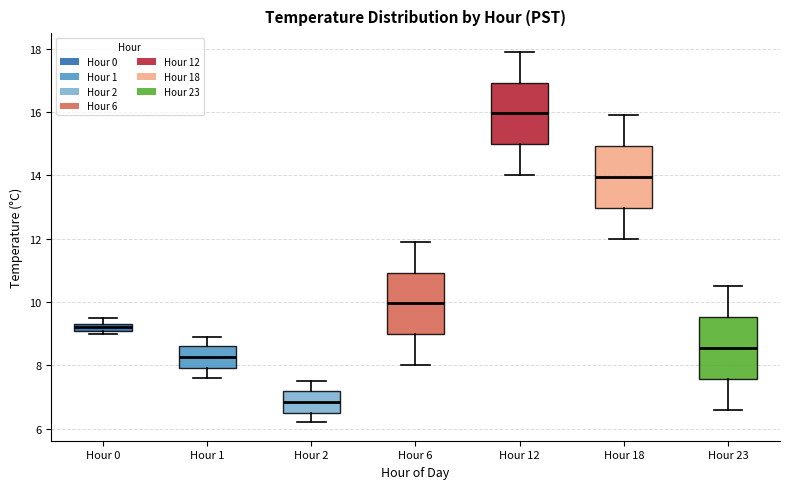

Where is the upper edge of the box for Hour 23 on the y-axis? The values are not printed on the chart, so give them approximately, as read against the axis.

9.6